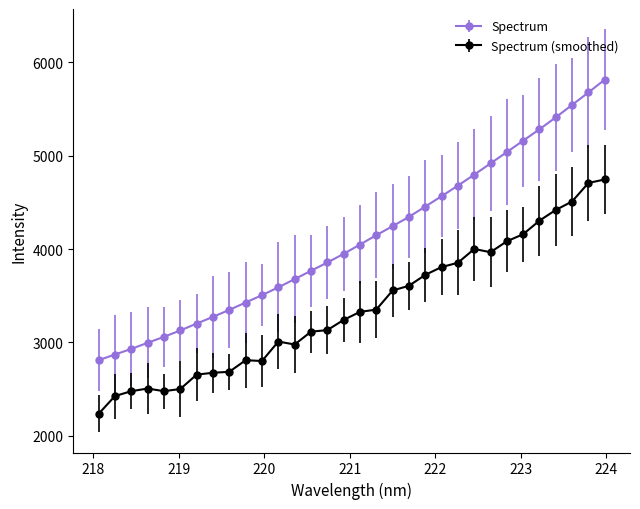

Which series has the largest range (max minus min)?

Spectrum